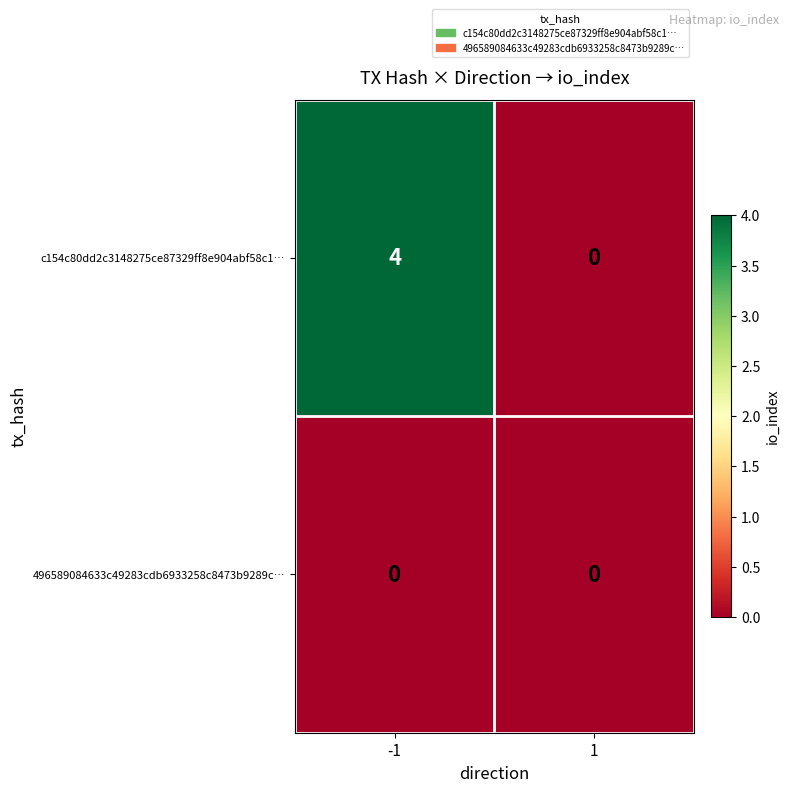

Between -1 and 1, which series saw the biggest shift?

c154c80dd2c3148275ce87329ff8e904abf58c1…